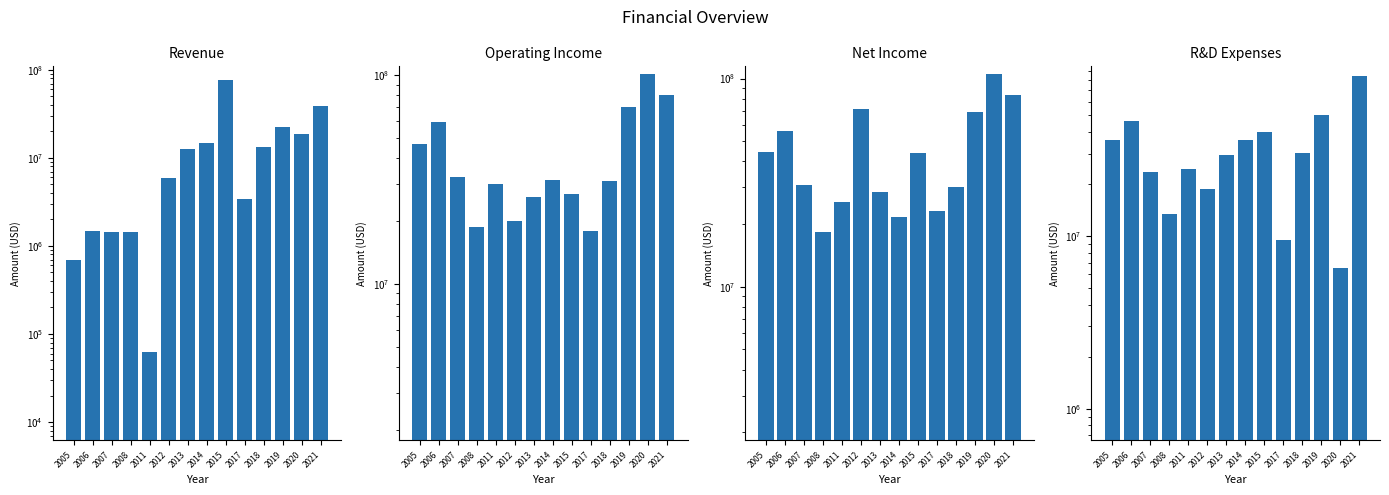

How many values in the Revenue series exceed 12495000?

6